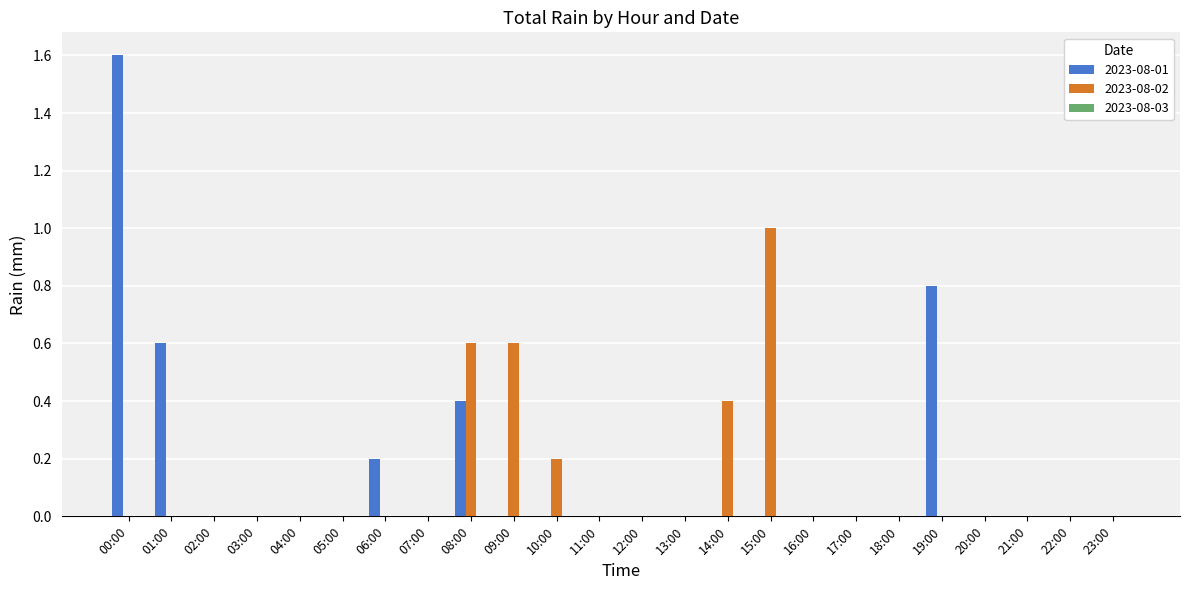

At which category does the chart reach its peak across all series?

00:00